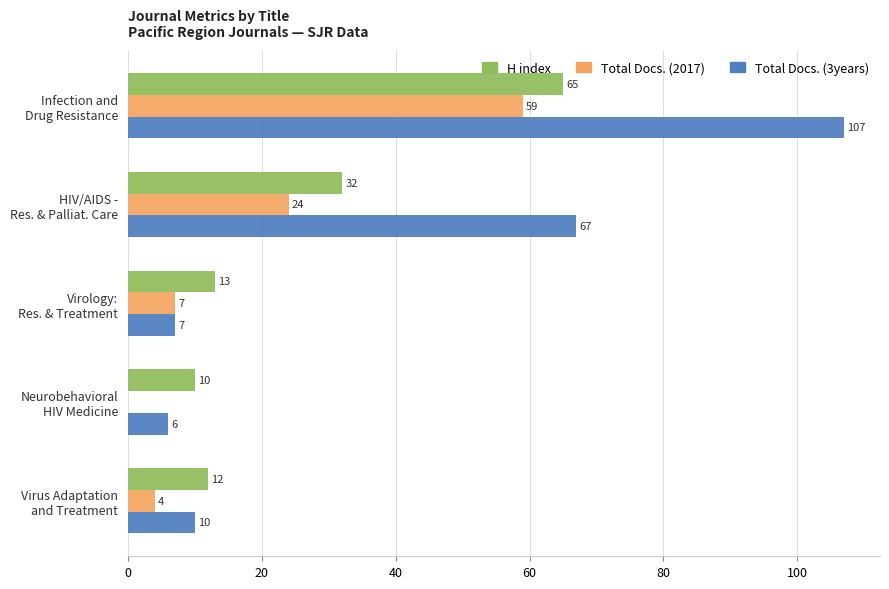

At which label is Total Docs. (2017) closest to 29?

HIV/AIDS -
Res. & Palliat. Care